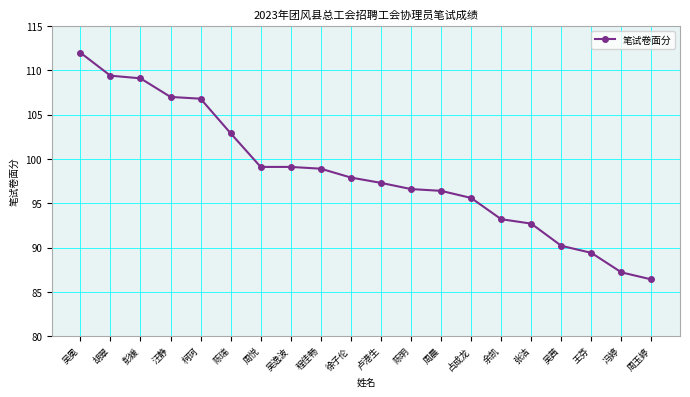

What position from the left is 余凯?

15